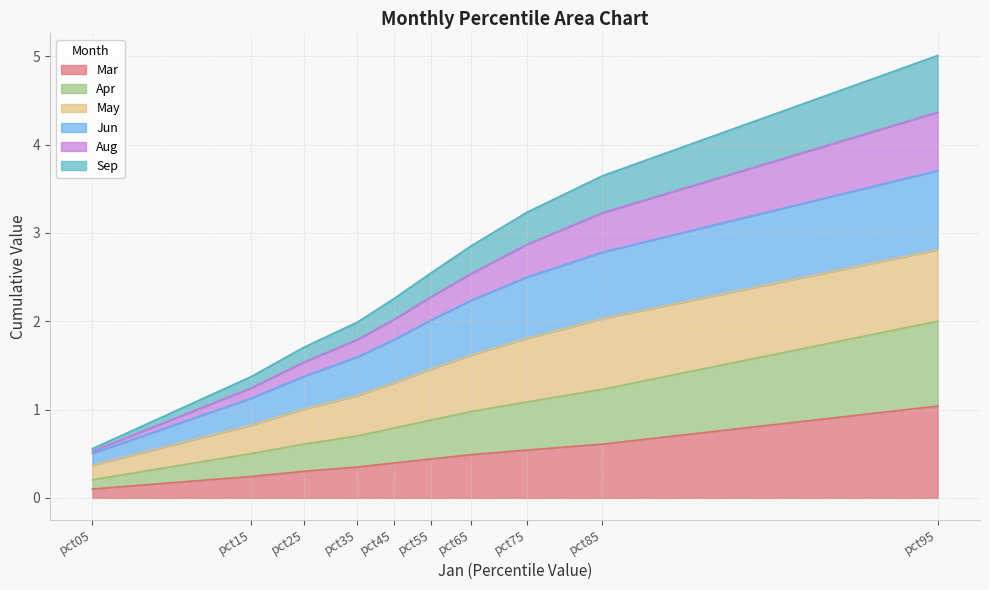

At which category is the sum across all series the highest?

pct95